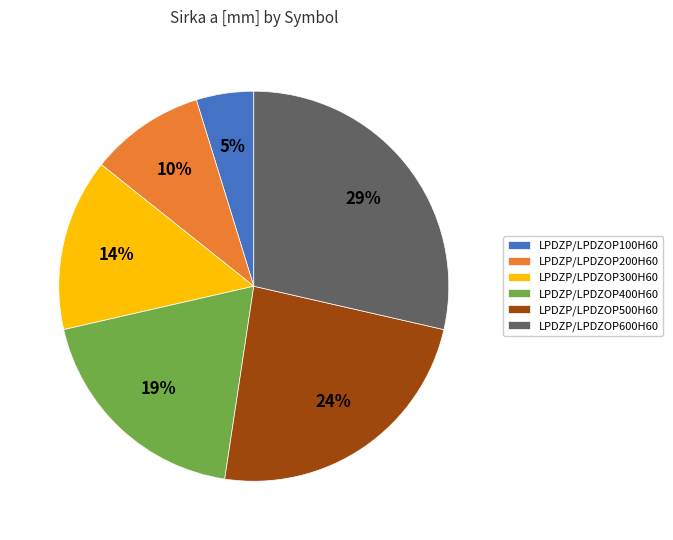

Does any single category account for the majority?

No